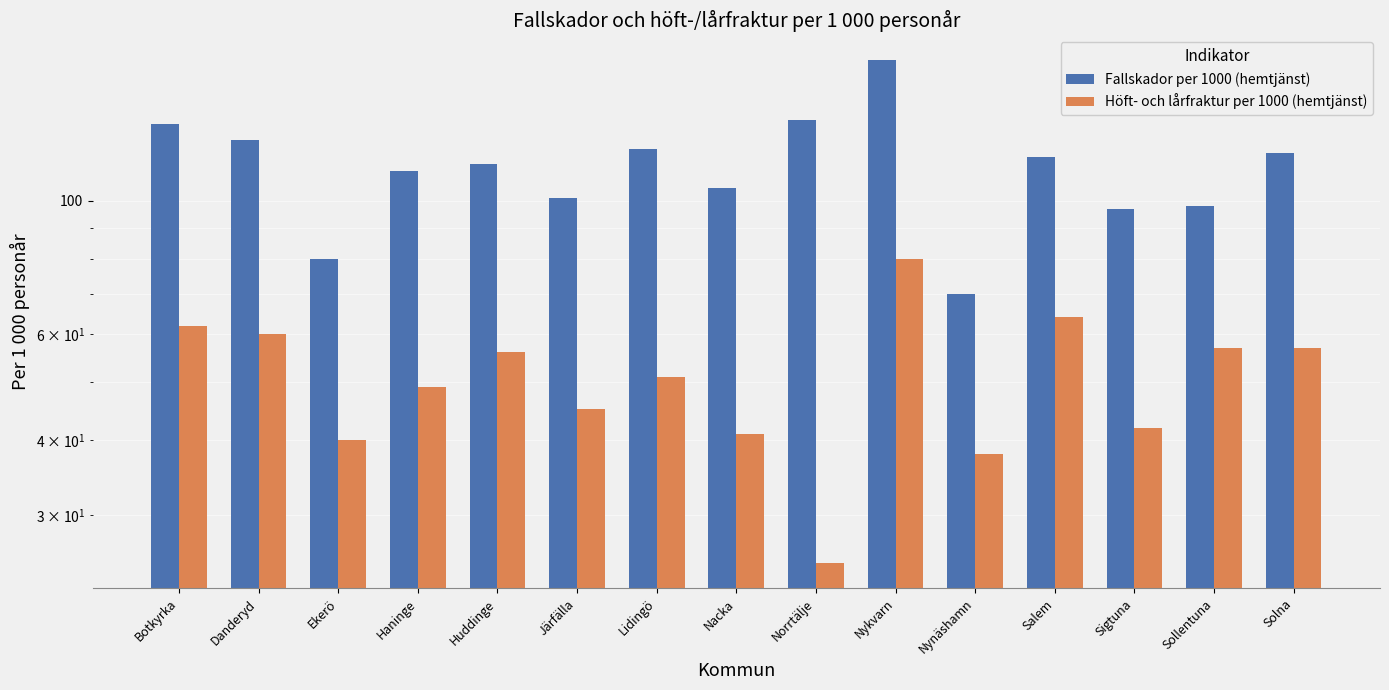

Which series has the largest total across all categories?

Fallskador per 1000 (hemtjänst)